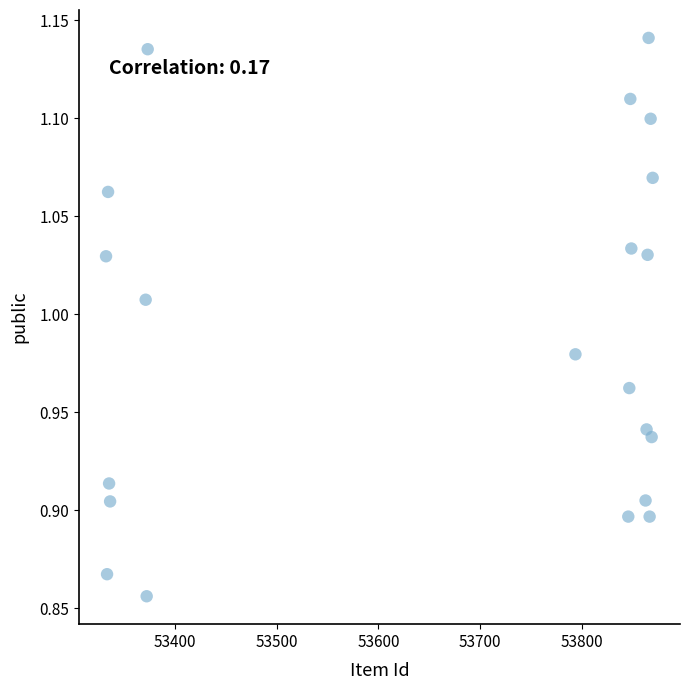

What is the range of X values (max minus min)?

538.0